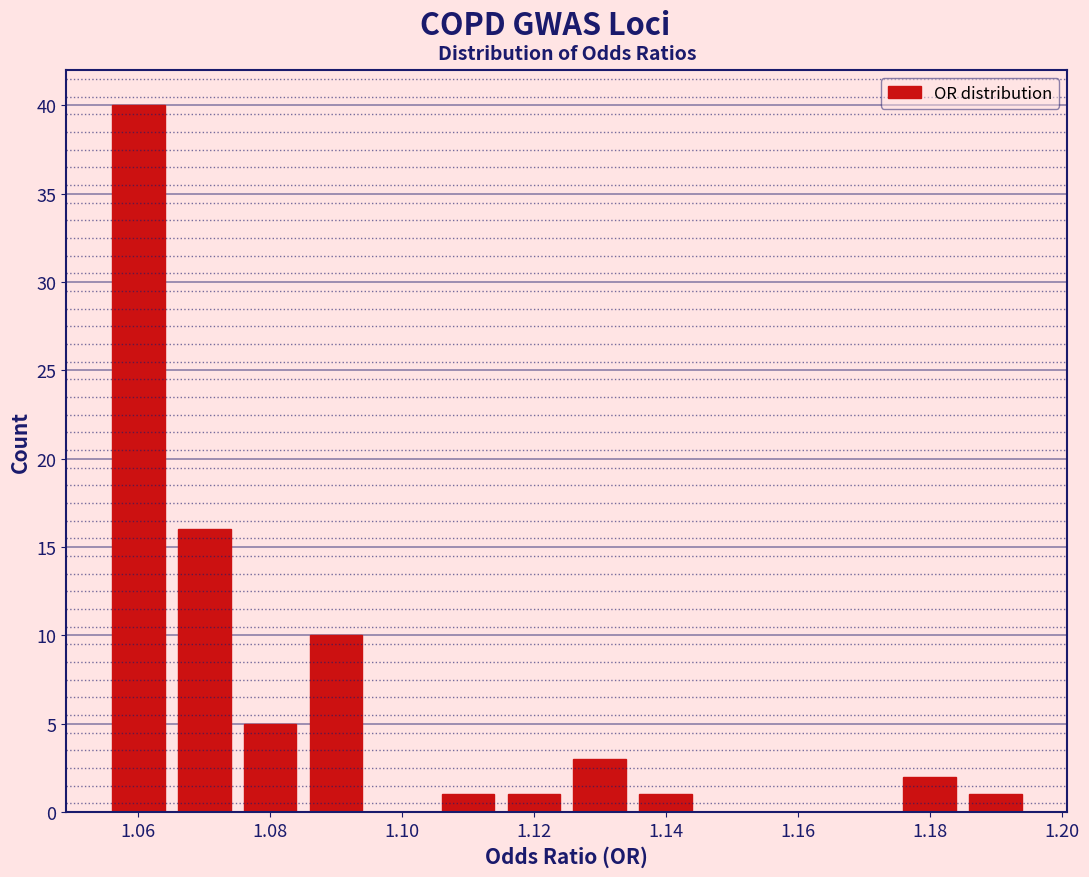

Reading left to right, list every bar in this chart as the range it spans on the x-axis followed by its height. Neither the bar edges nor the heights are printed on the chart, so give them approximately, as read against the axes.

1.055 to 1.065: 40
1.065 to 1.075: 16
1.075 to 1.085: 5
1.085 to 1.095: 10
1.095 to 1.105: 0
1.105 to 1.115: 1
1.115 to 1.125: 1
1.125 to 1.135: 3
1.135 to 1.145: 1
1.145 to 1.155: 0
1.155 to 1.165: 0
1.165 to 1.175: 0
1.175 to 1.185: 2
1.185 to 1.195: 1